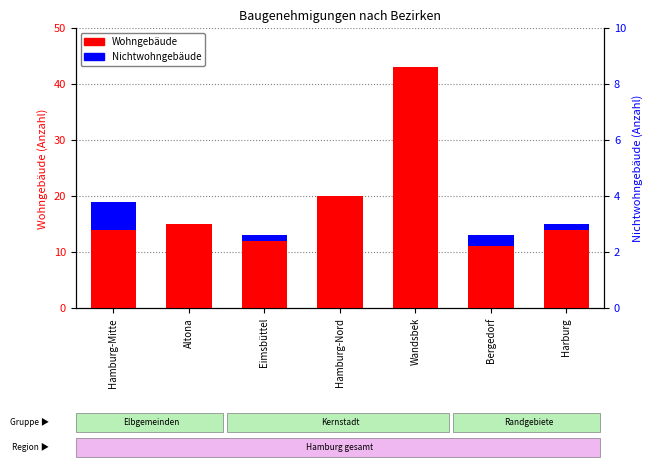

What is the difference between the highest and lowest values at Harburg?

13